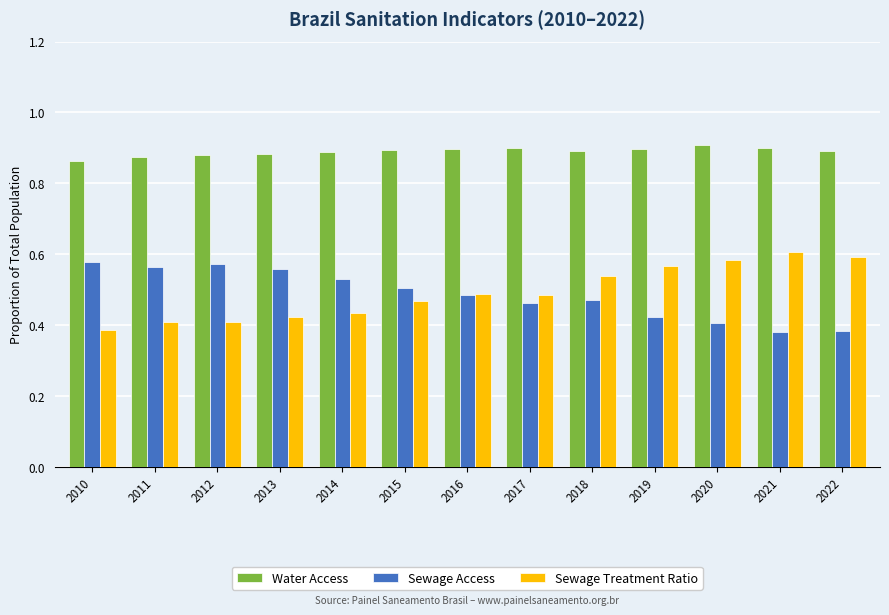

How many bars are there in total?

39